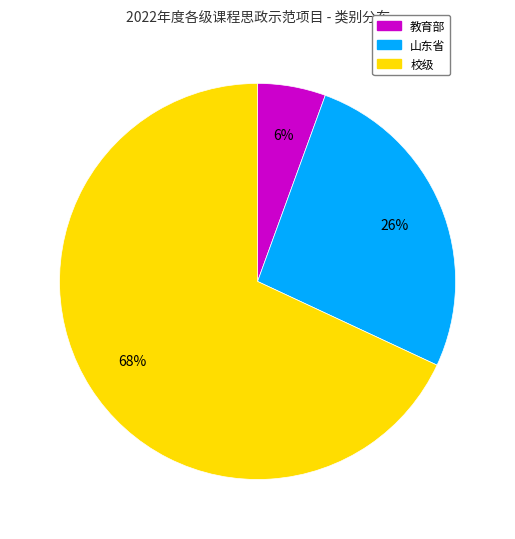

To the nearest percent, what is the difference between the 教育部 and 校级 slice percentages?

62%